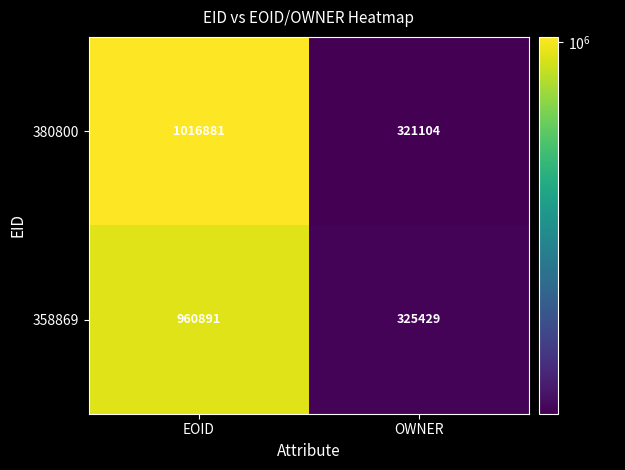

What is the difference between the maximum and minimum values in the 380800 series?

695777